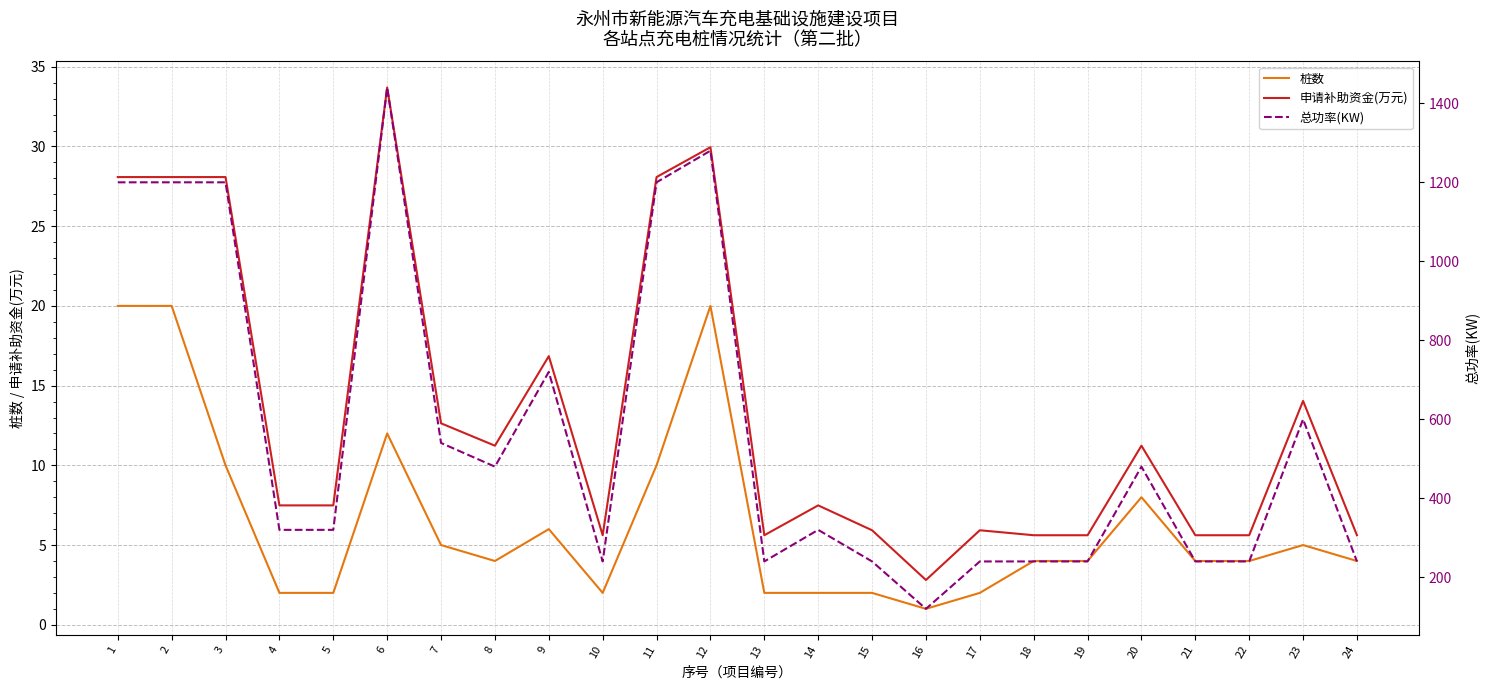

True or false: 申请补助资金(万元) and 总功率(KW) intersect in this chart.

False